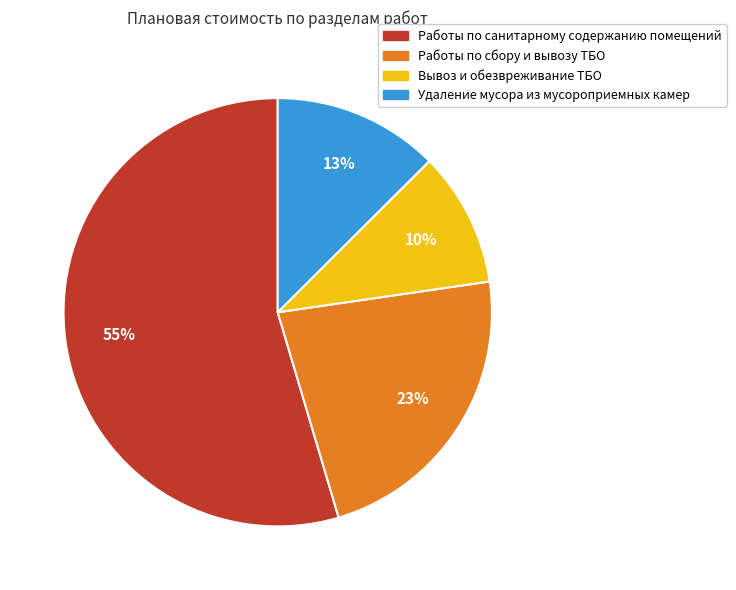

Is there a majority slice in this chart?

Yes